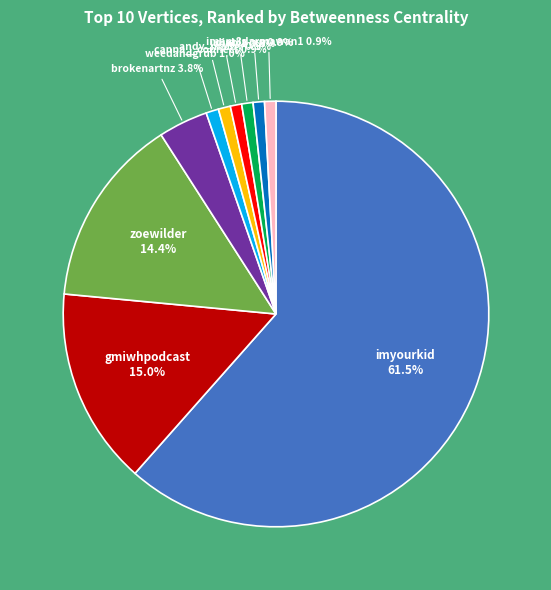

Is there any slice that represents more than half of the pie?

Yes